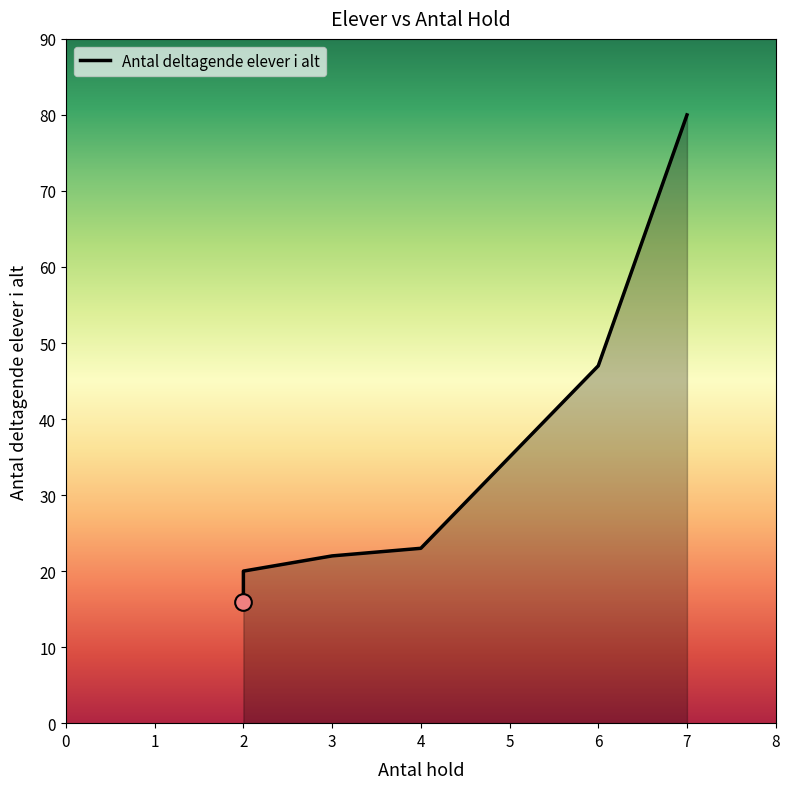

Does the chart display data point markers on the line(s)?

No